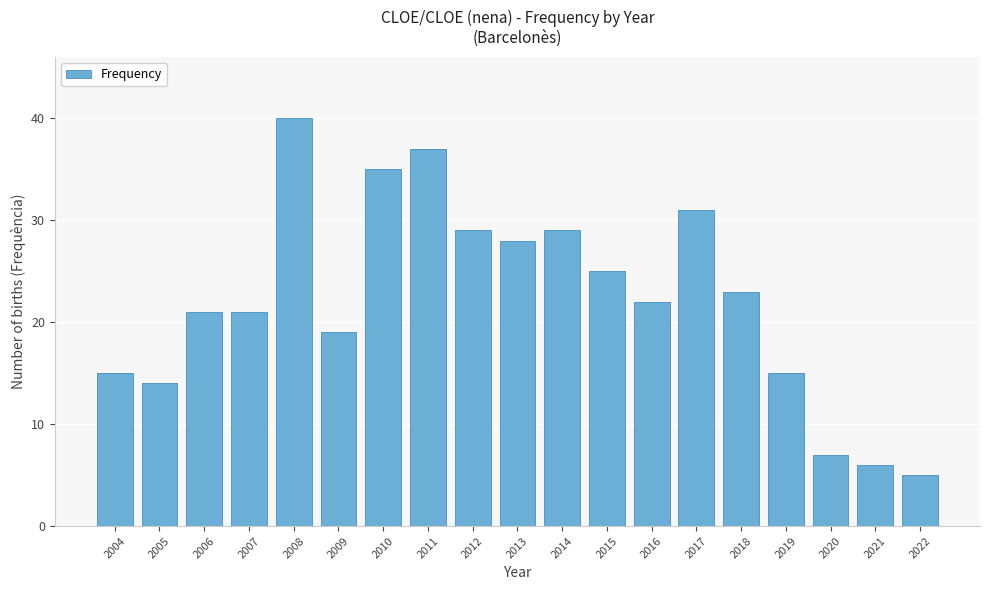

Reading right to left, transcribe all the data shown in this chart.

5	6	7	15	23	31	22	25	29	28	29	37	35	19	40	21	21	14	15